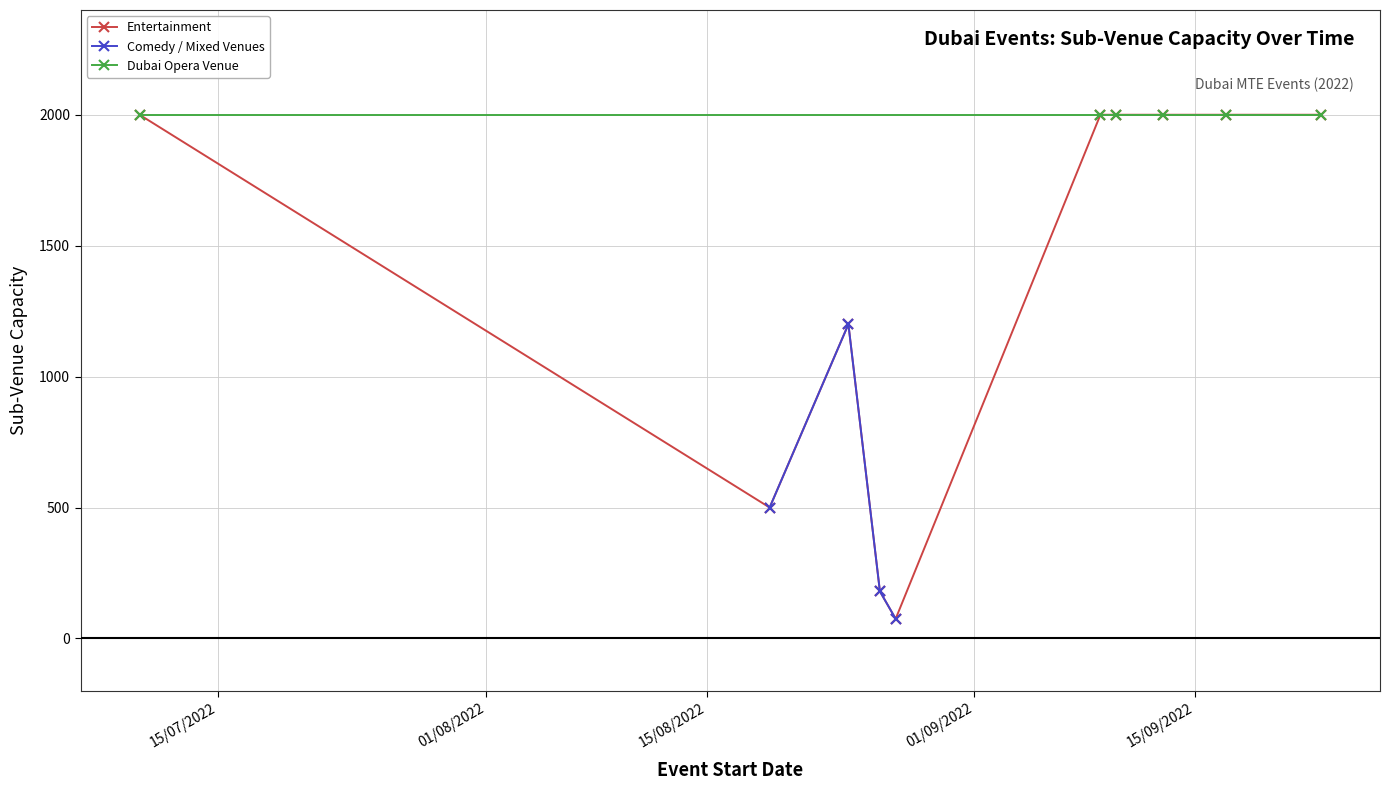

What is the highest value of the Entertainment series?

2000